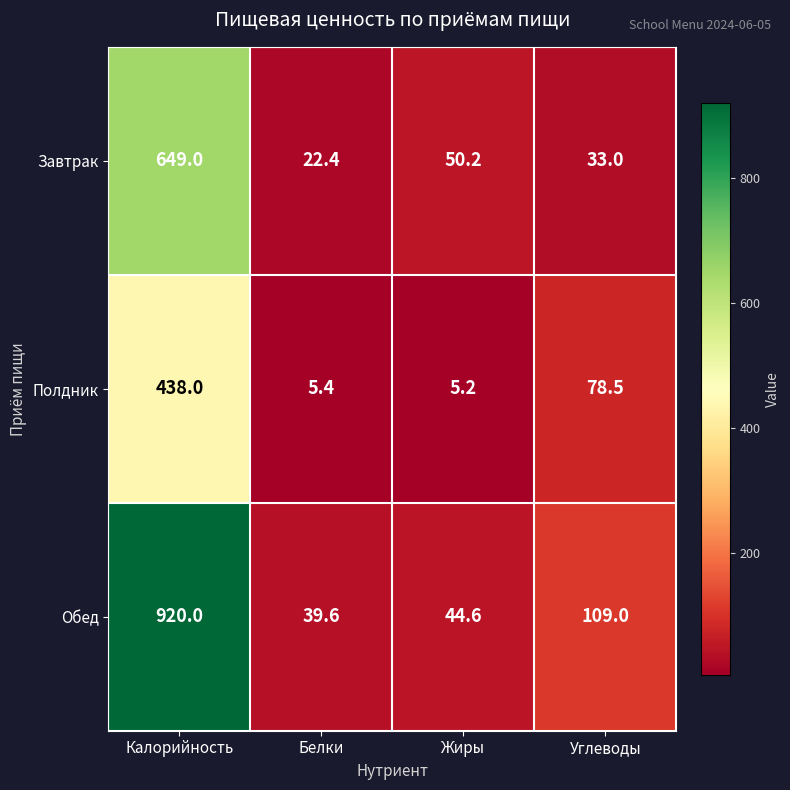

Which series has the largest range (max minus min)?

Обед